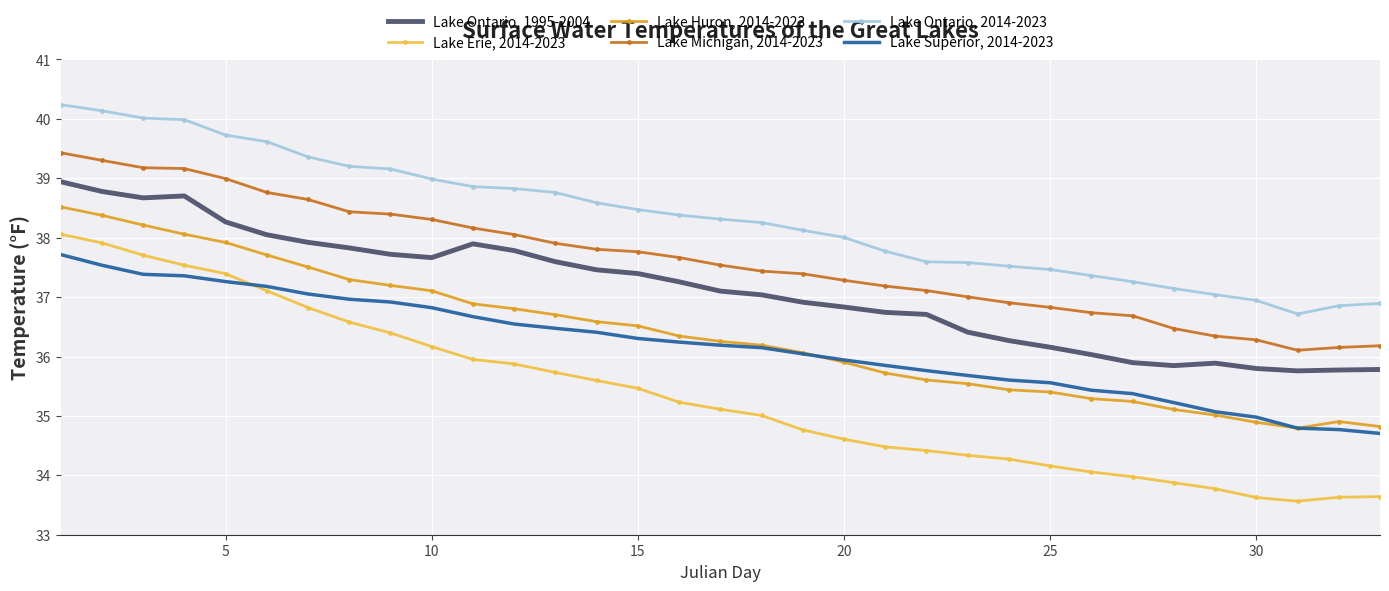

Rank the series by their maximum value, from lowest to highest.

Lake Superior, 2014-2023, Lake Erie, 2014-2023, Lake Huron, 2014-2023, Lake Ontario, 1995-2004, Lake Michigan, 2014-2023, Lake Ontario, 2014-2023